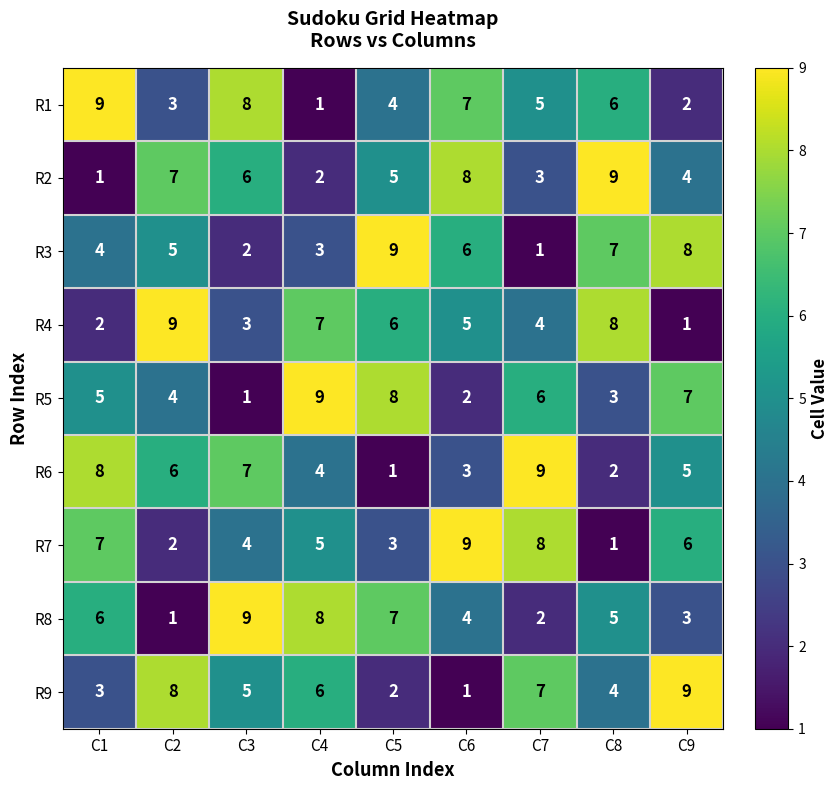

List the labels in order of R1 value, smallest first.

C4, C9, C2, C5, C7, C8, C6, C3, C1